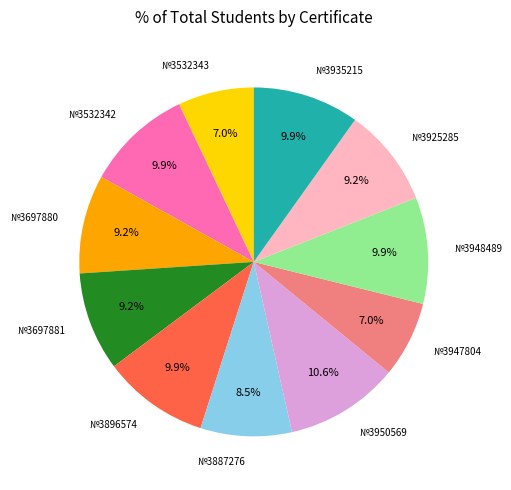

True or false: №3948489 accounts for 10% of the total.

True